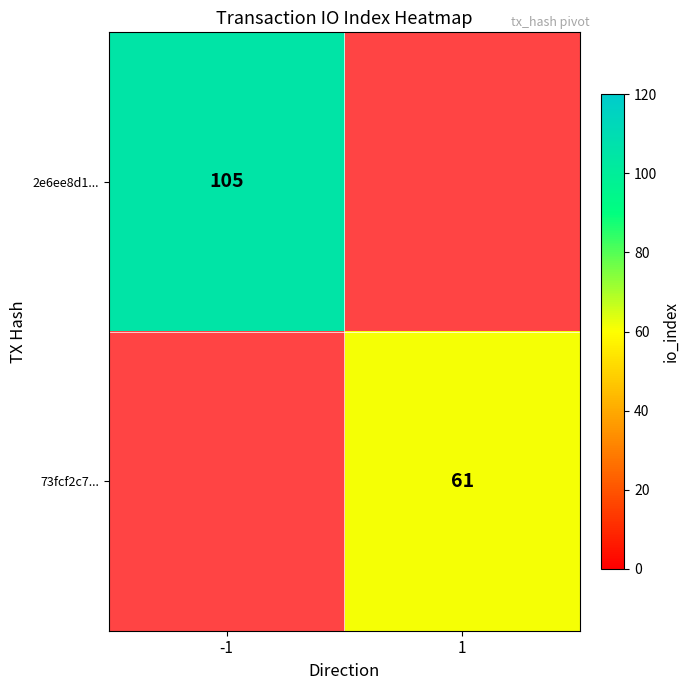

True or false: 2e6ee8d1... has a value of 157 at -1.

False